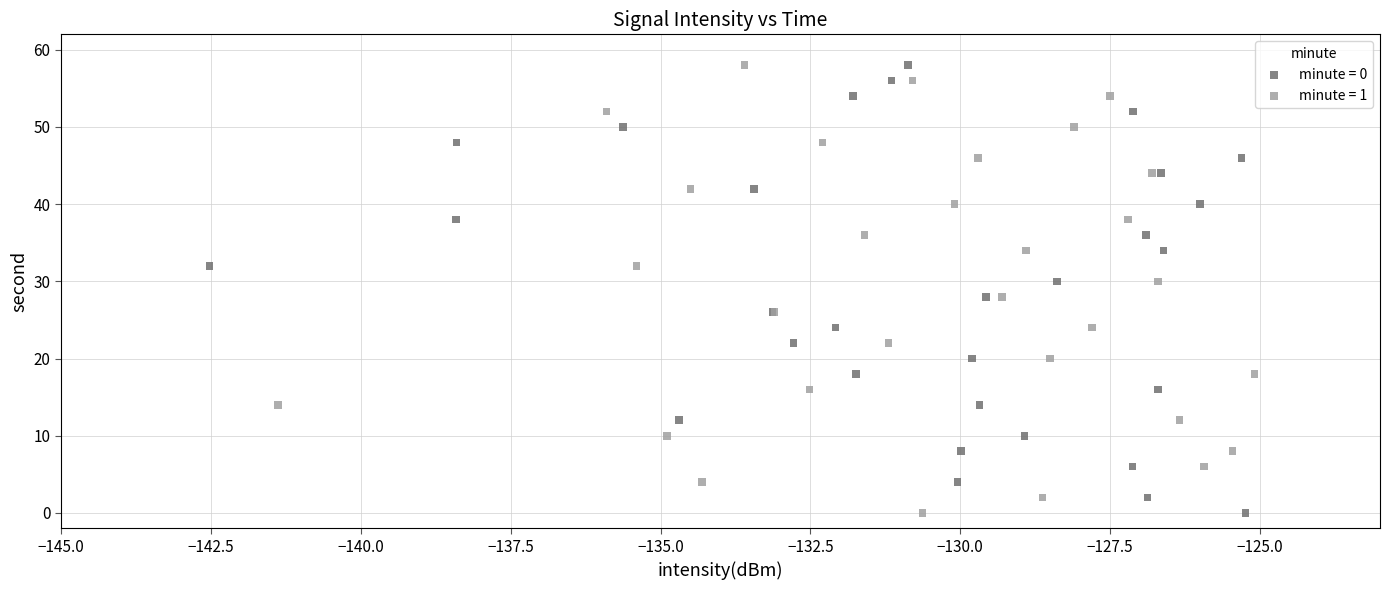

What are all the series names shown in the legend?

minute = 0, minute = 1